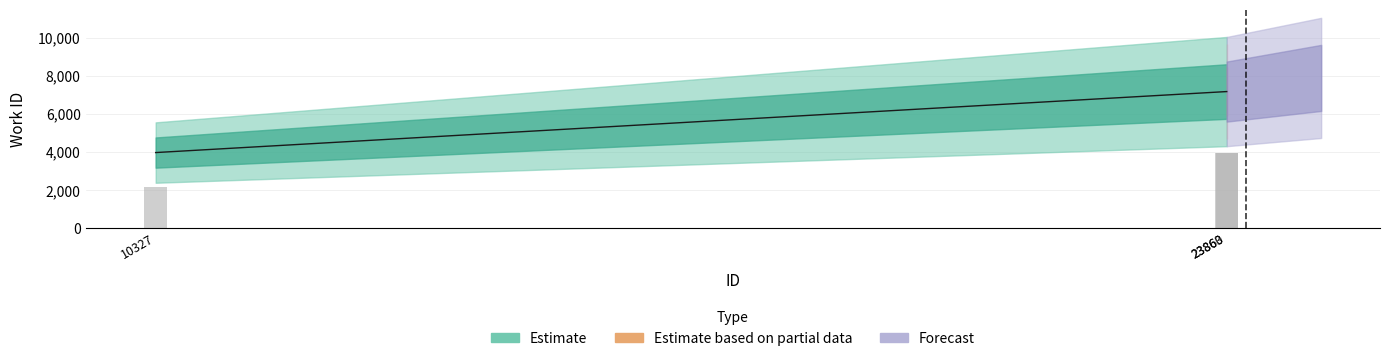

What value does the data have at 23863?

7163